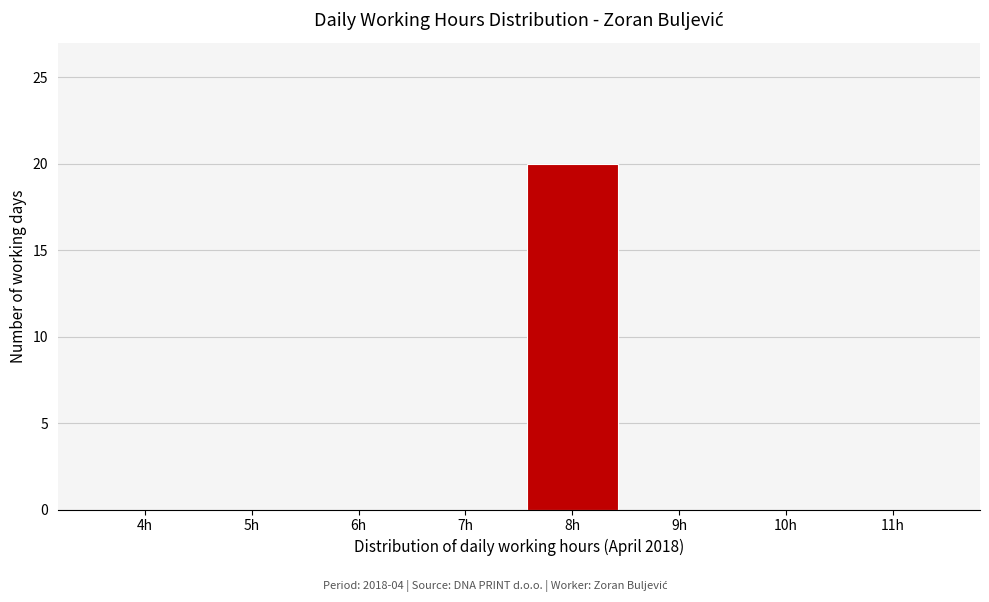

Reading right to left, extract all data points from this chart.

11h=0	10h=0	9h=0	8h=20	7h=0	6h=0	5h=0	4h=0